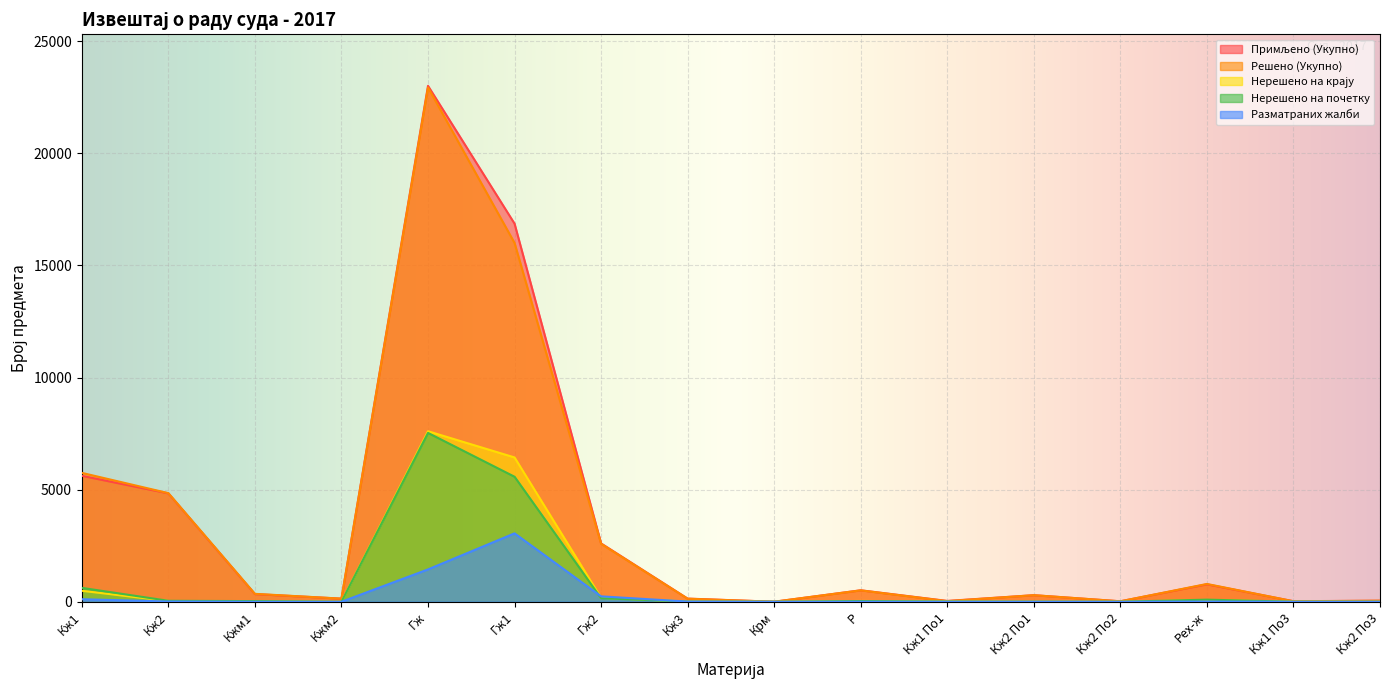

What is the sum of the Примљено (Укупно) values at Крм and Кж2 По1?

294